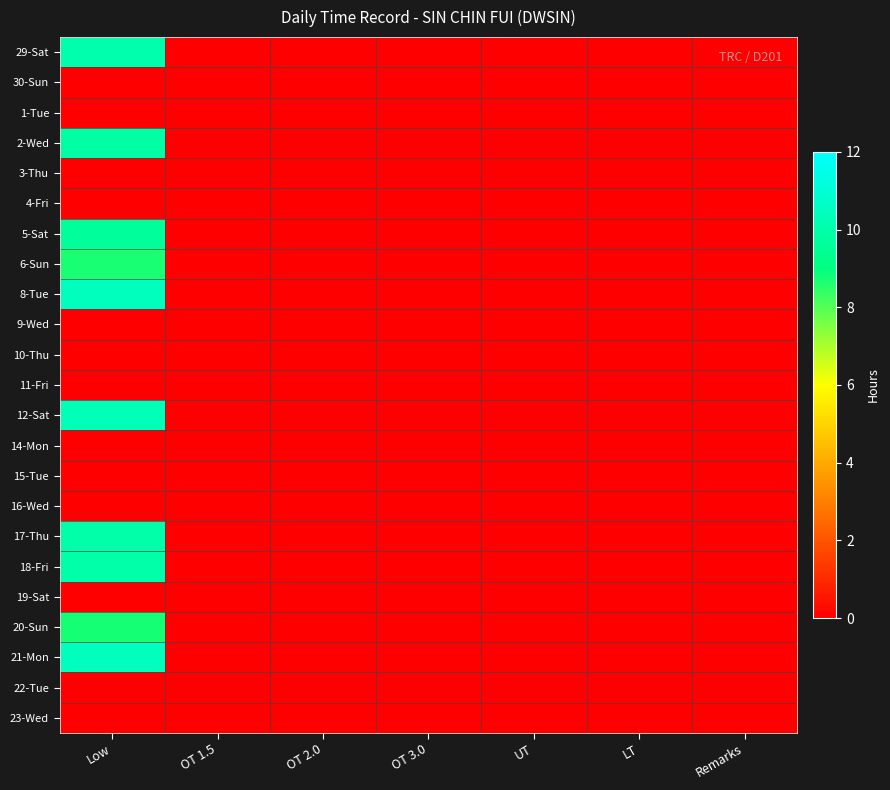

Reading left to right, what are all the values shown in this chart?

29-Sat: Low=10.1	OT 1.5=0.0	OT 2.0=0.0	OT 3.0=0.0	UT=0.0	LT=0.0	Remarks=0.0
30-Sun: Low=0.0	OT 1.5=0.0	OT 2.0=0.0	OT 3.0=0.0	UT=0.0	LT=0.0	Remarks=0.0
1-Tue: Low=0.0	OT 1.5=0.0	OT 2.0=0.0	OT 3.0=0.0	UT=0.0	LT=0.0	Remarks=0.0
2-Wed: Low=9.9	OT 1.5=0.0	OT 2.0=0.0	OT 3.0=0.0	UT=0.0	LT=0.0	Remarks=0.0
3-Thu: Low=0.0	OT 1.5=0.0	OT 2.0=0.0	OT 3.0=0.0	UT=0.0	LT=0.0	Remarks=0.0
4-Fri: Low=0.0	OT 1.5=0.0	OT 2.0=0.0	OT 3.0=0.0	UT=0.0	LT=0.0	Remarks=0.0
5-Sat: Low=9.6	OT 1.5=0.0	OT 2.0=0.0	OT 3.0=0.0	UT=0.0	LT=0.0	Remarks=0.0
6-Sun: Low=8.7	OT 1.5=0.0	OT 2.0=0.0	OT 3.0=0.0	UT=0.0	LT=0.0	Remarks=0.0
8-Tue: Low=10.4	OT 1.5=0.0	OT 2.0=0.0	OT 3.0=0.0	UT=0.0	LT=0.0	Remarks=0.0
9-Wed: Low=0.0	OT 1.5=0.0	OT 2.0=0.0	OT 3.0=0.0	UT=0.0	LT=0.0	Remarks=0.0
10-Thu: Low=0.0	OT 1.5=0.0	OT 2.0=0.0	OT 3.0=0.0	UT=0.0	LT=0.0	Remarks=0.0
11-Fri: Low=0.0	OT 1.5=0.0	OT 2.0=0.0	OT 3.0=0.0	UT=0.0	LT=0.0	Remarks=0.0
12-Sat: Low=10.3	OT 1.5=0.0	OT 2.0=0.0	OT 3.0=0.0	UT=0.0	LT=0.0	Remarks=0.0
14-Mon: Low=0.0	OT 1.5=0.0	OT 2.0=0.0	OT 3.0=0.0	UT=0.0	LT=0.0	Remarks=0.0
15-Tue: Low=0.0	OT 1.5=0.0	OT 2.0=0.0	OT 3.0=0.0	UT=0.0	LT=0.0	Remarks=0.0
16-Wed: Low=0.0	OT 1.5=0.0	OT 2.0=0.0	OT 3.0=0.0	UT=0.0	LT=0.0	Remarks=0.0
17-Thu: Low=10.0	OT 1.5=0.0	OT 2.0=0.0	OT 3.0=0.0	UT=0.0	LT=0.0	Remarks=0.0
18-Fri: Low=9.9	OT 1.5=0.0	OT 2.0=0.0	OT 3.0=0.0	UT=0.0	LT=0.0	Remarks=0.0
19-Sat: Low=0.0	OT 1.5=0.0	OT 2.0=0.0	OT 3.0=0.0	UT=0.0	LT=0.0	Remarks=0.0
20-Sun: Low=8.8	OT 1.5=0.0	OT 2.0=0.0	OT 3.0=0.0	UT=0.0	LT=0.0	Remarks=0.0
21-Mon: Low=10.4	OT 1.5=0.0	OT 2.0=0.0	OT 3.0=0.0	UT=0.0	LT=0.0	Remarks=0.0
22-Tue: Low=0.0	OT 1.5=0.0	OT 2.0=0.0	OT 3.0=0.0	UT=0.0	LT=0.0	Remarks=0.0
23-Wed: Low=0.0	OT 1.5=0.0	OT 2.0=0.0	OT 3.0=0.0	UT=0.0	LT=0.0	Remarks=0.0